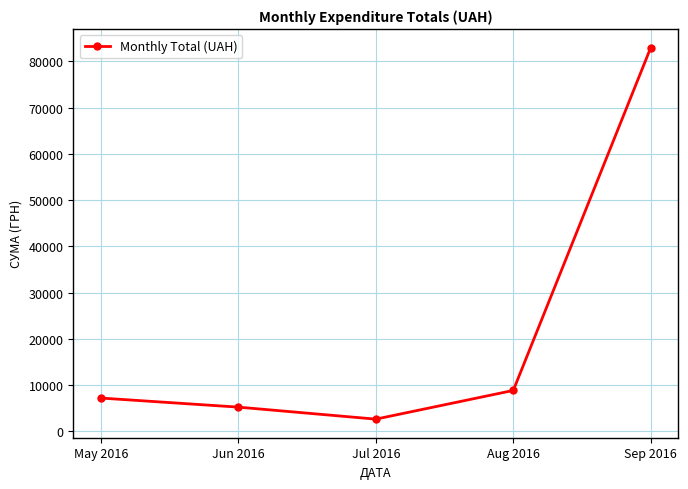

The chart shows a value of 7186.4 at May 2016. True or false?

True